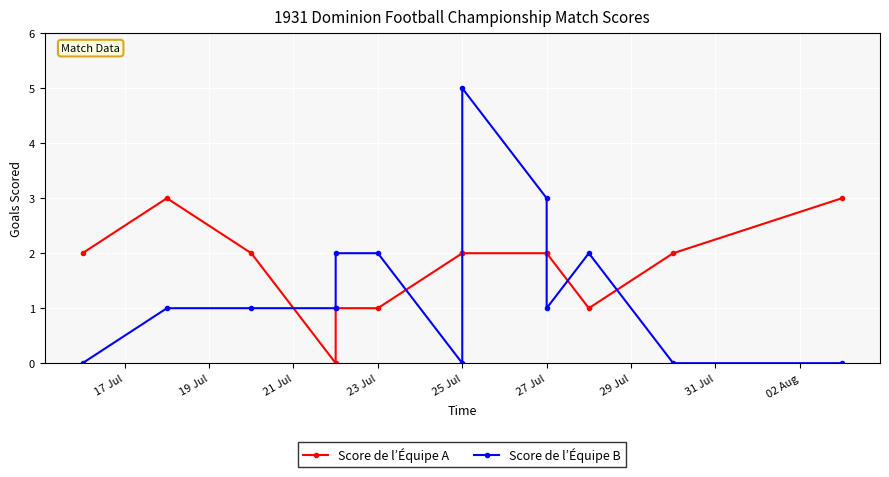

Between which two adjacent categories do Score de l’Équipe B and Score de l’Équipe A first intersect?

21 Jul and 23 Jul